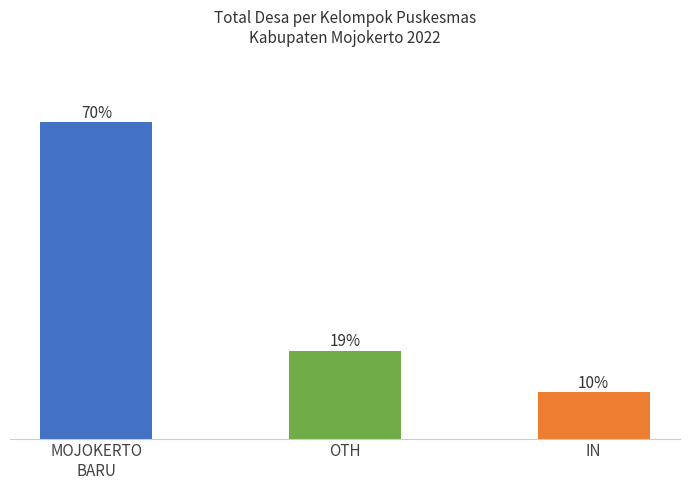

Are the bars horizontal?

No